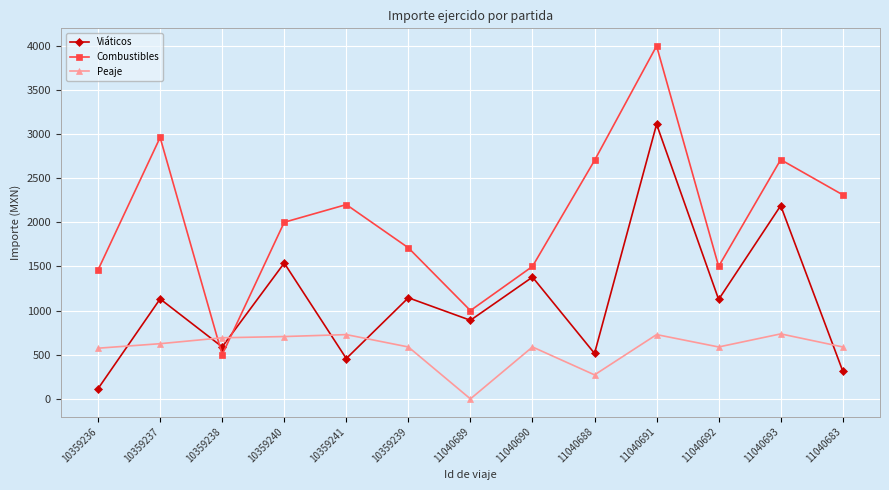

What are all the series names shown in the legend?

Viáticos, Combustibles, Peaje